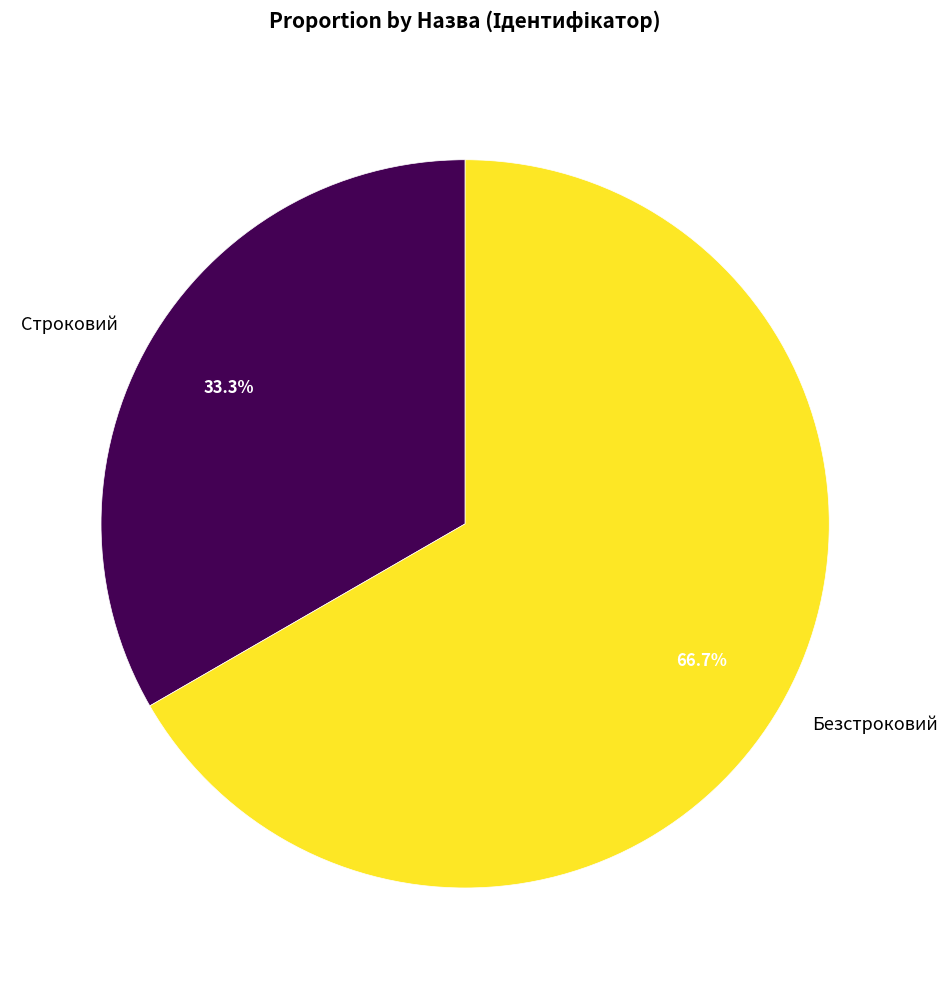

Is Безстроковий the majority of the pie?

Yes